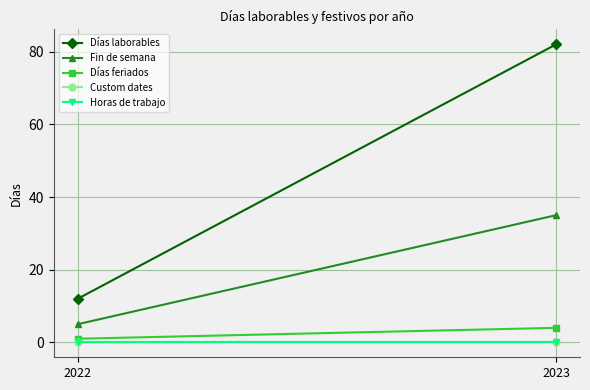

What is the maximum value for Días feriados?

4